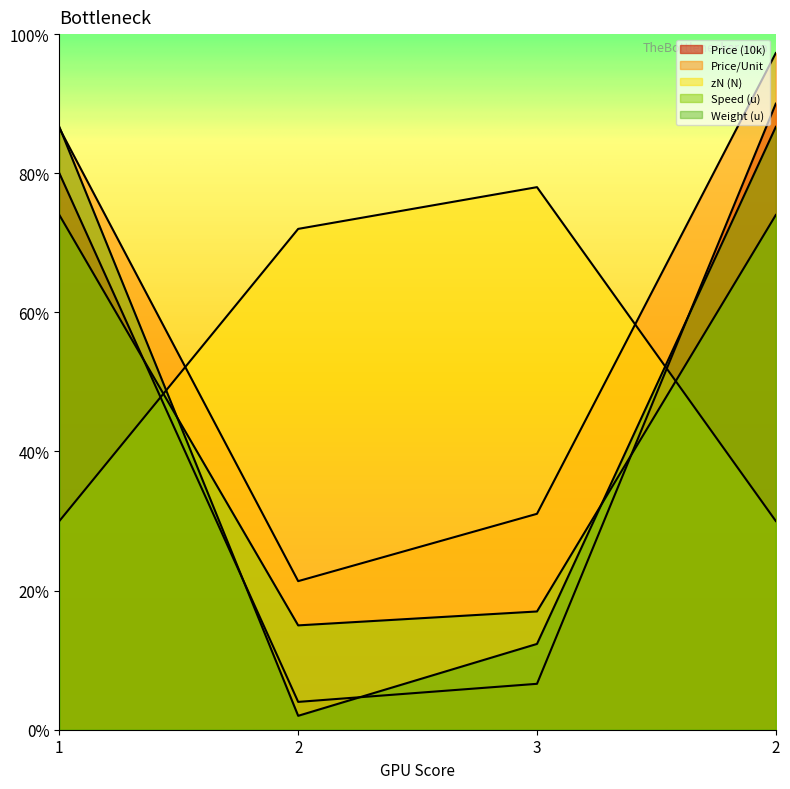

Which category has the lowest value across all series?

2